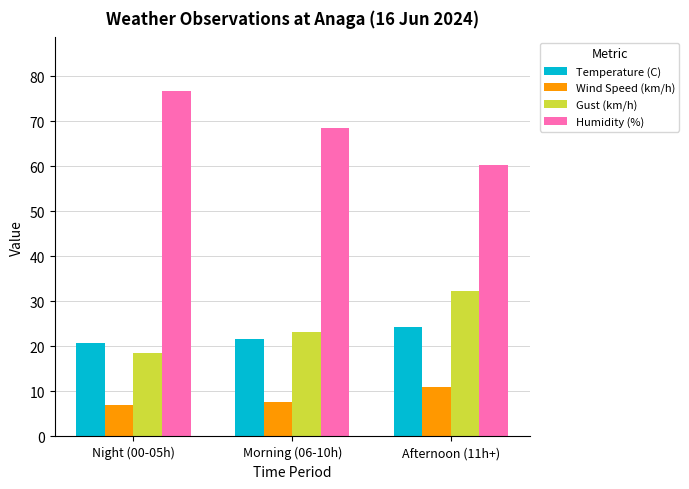

What is the sum of all Humidity (%) values?

205.4